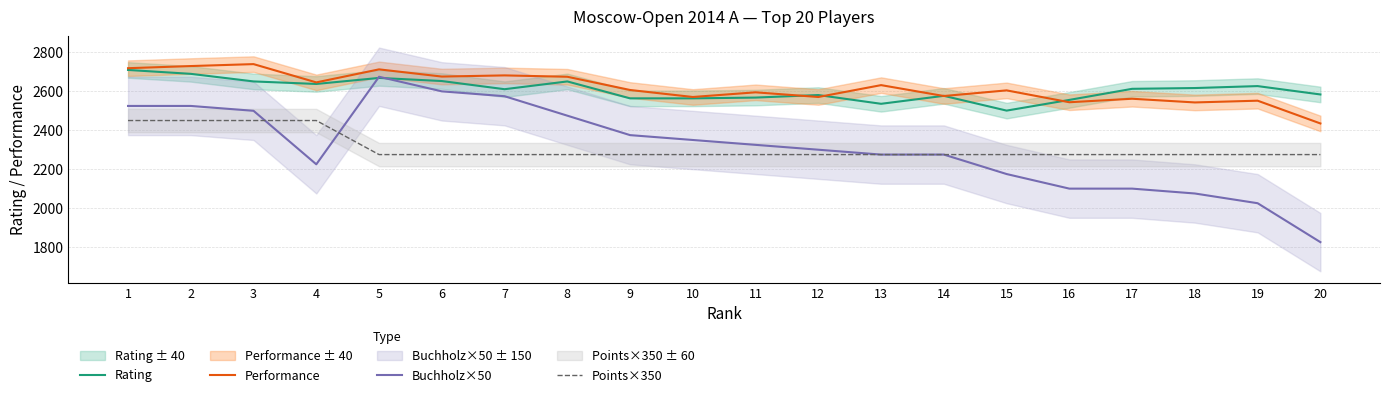

How many values in the Performance series exceed 2607?

9